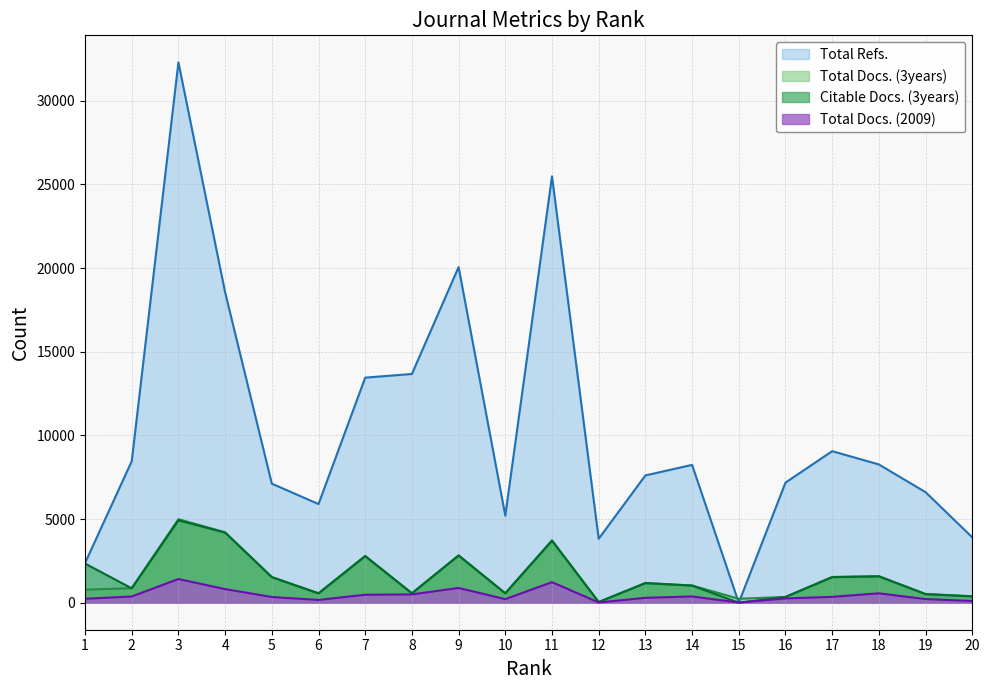

At which category is the sum across all series the highest?

3